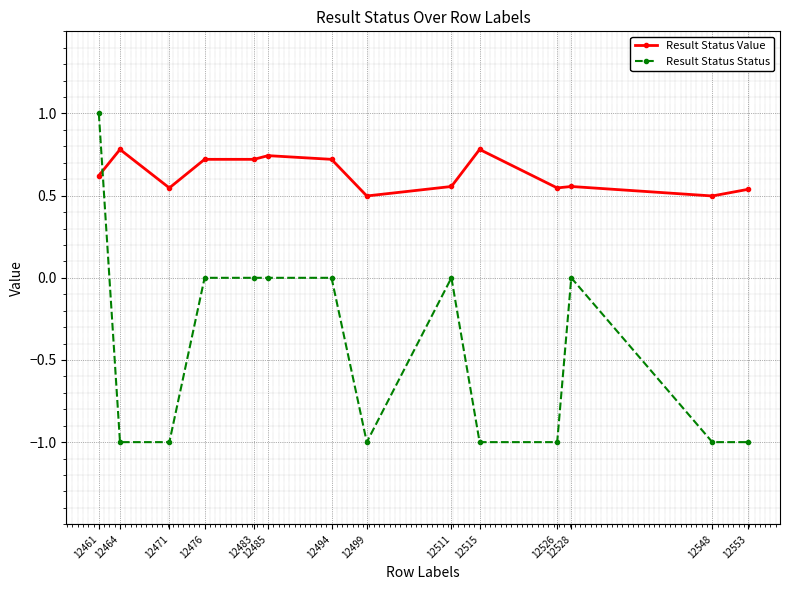

Is this an area chart (filled region under the line)?

No